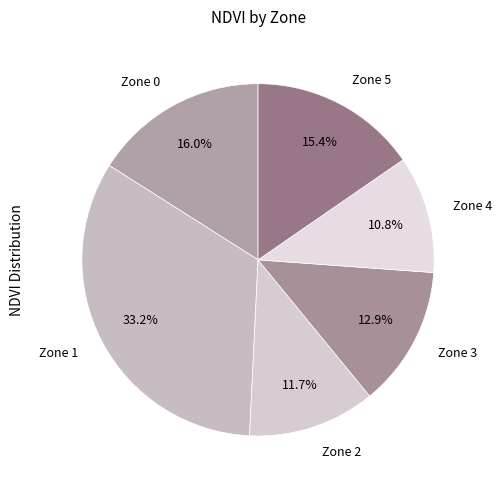

Approximately how many times larger is the value at Zone 1 compared to Zone 3?

2.6